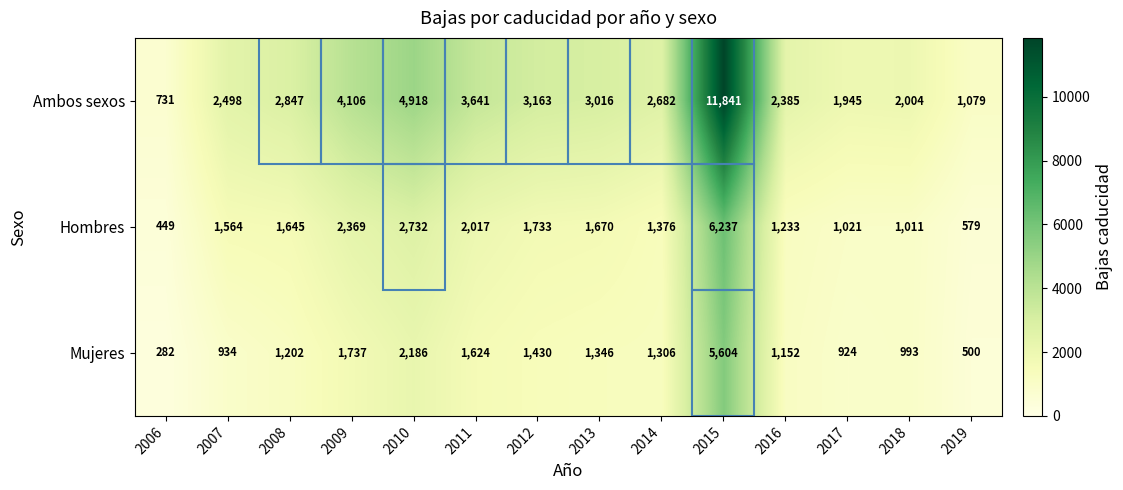

At which category does the chart reach its minimum across all series?

2006